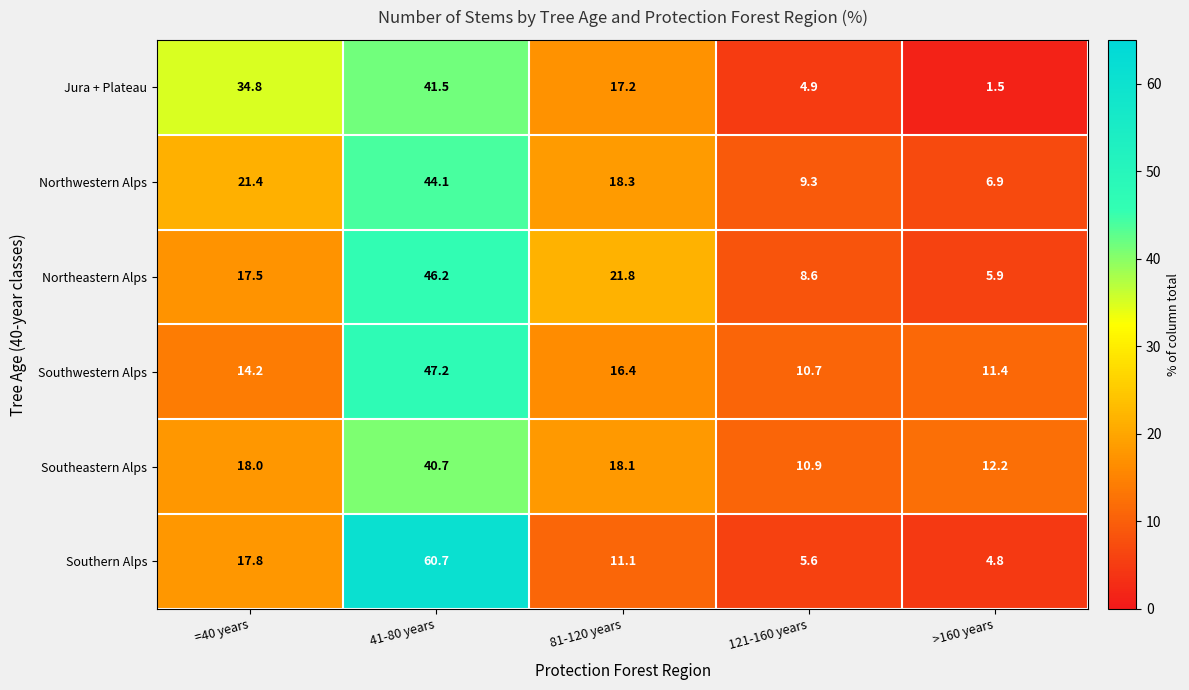

At which label is Northeastern Alps closest to 26?

81-120 years